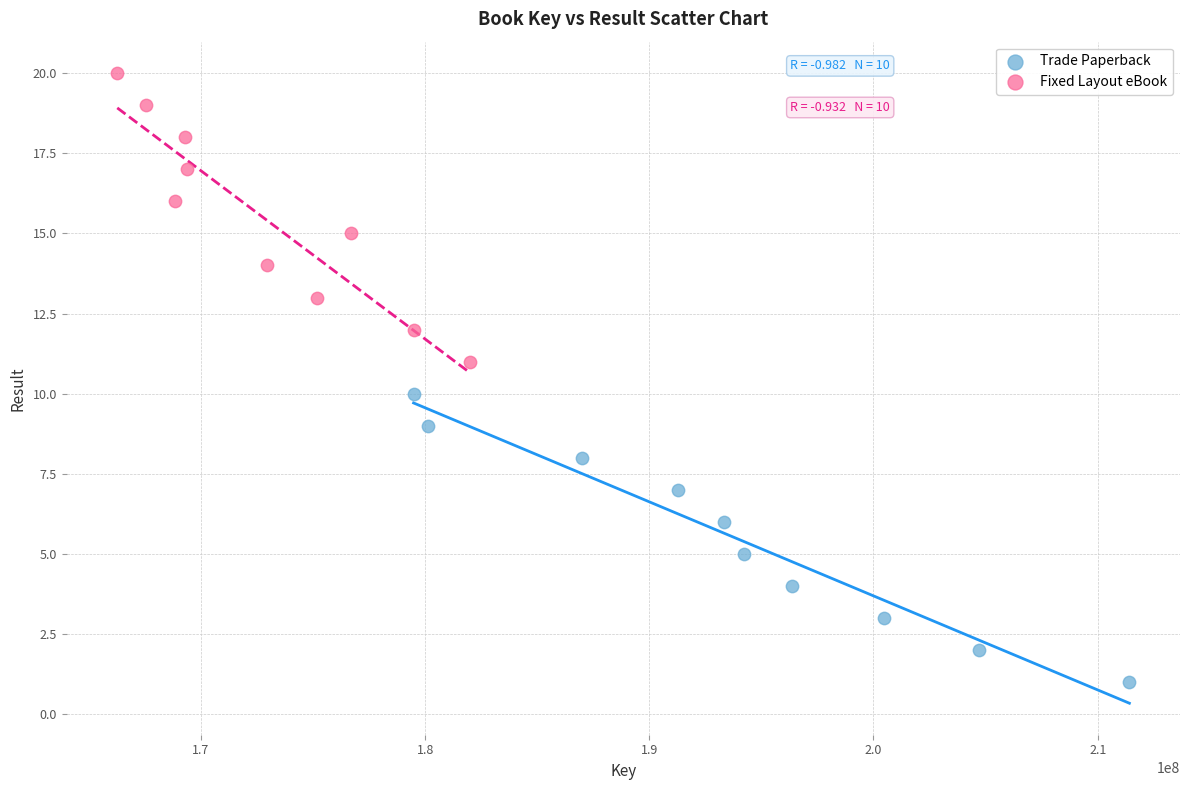

Which series reaches the minimum Y coordinate?

Trade Paperback